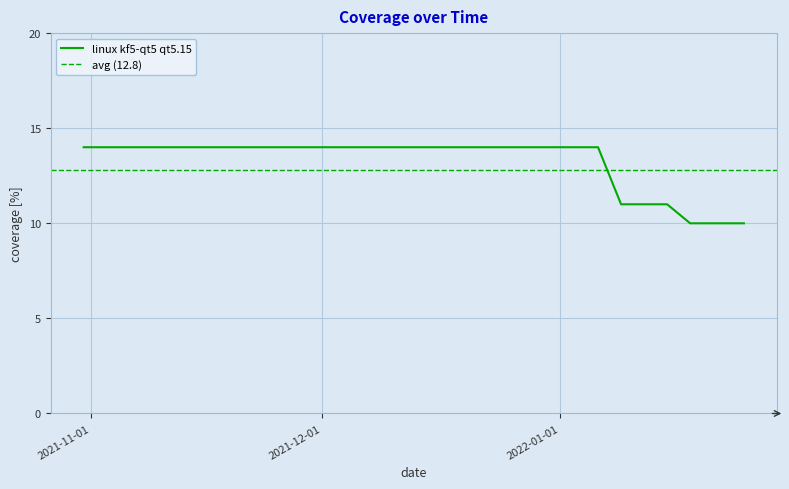

What is the ratio of the value at 2022-01-15 to the value at 2022-01-09?

1.0